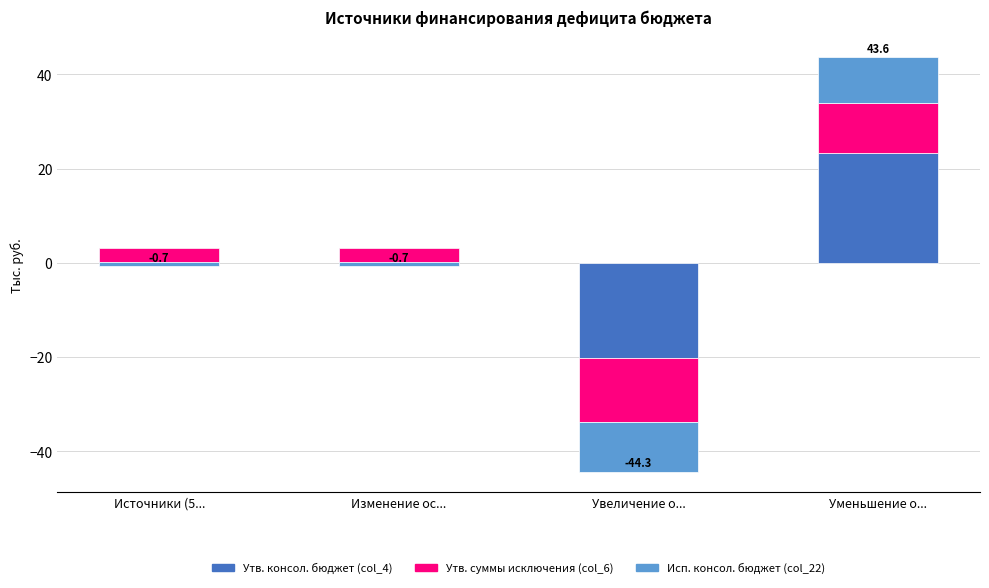

List the series in order of their peak value, lowest first.

Исп. консол. бюджет (col_22), Утв. суммы исключения (col_6), Утв. консол. бюджет (col_4)